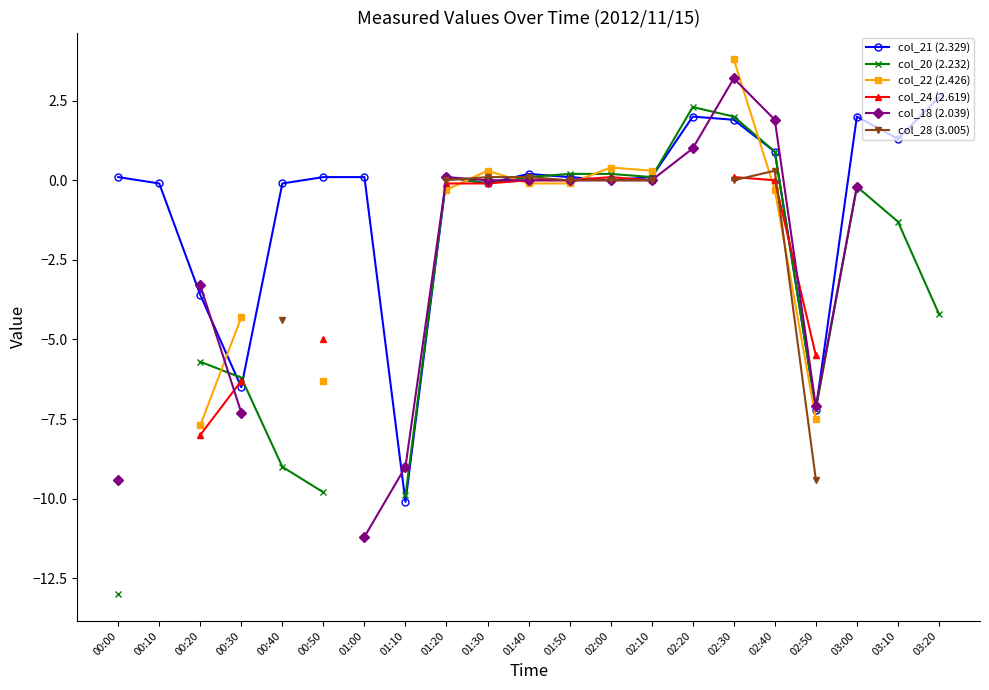

Is the value of col_28 (3.005) at 02:00 greater than the value of col_22 (2.426) at 02:30?

No